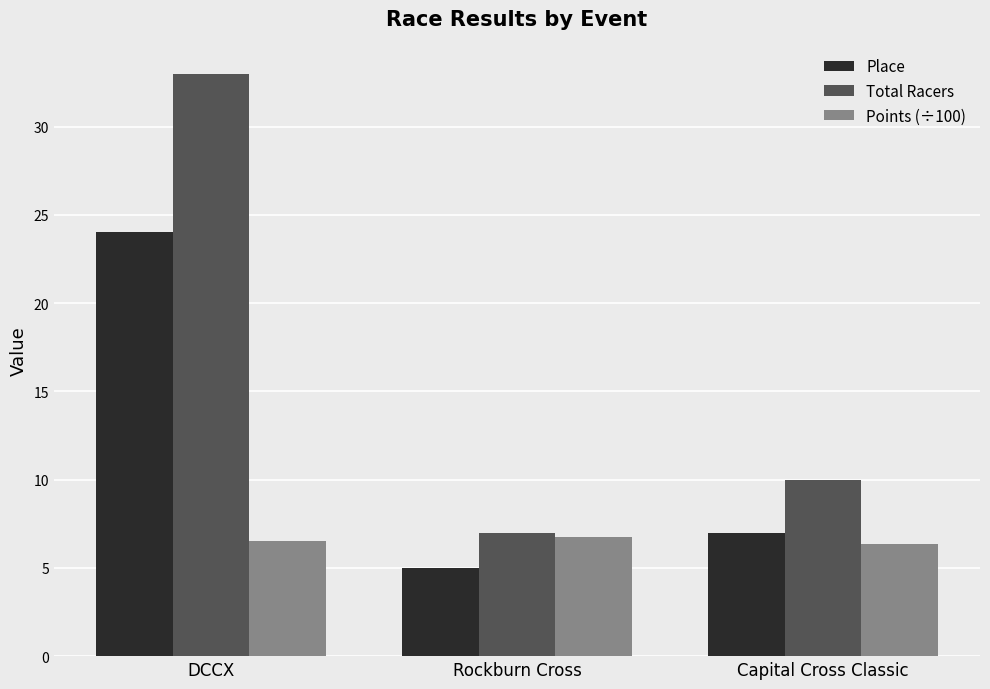

Rank the series by their average value, from lowest to highest.

Points (÷100), Place, Total Racers